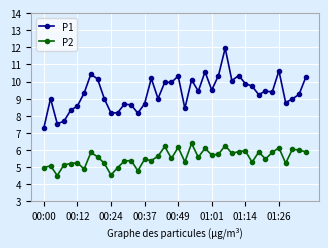

List the series in order of their overall mean, lowest first.

P2, P1